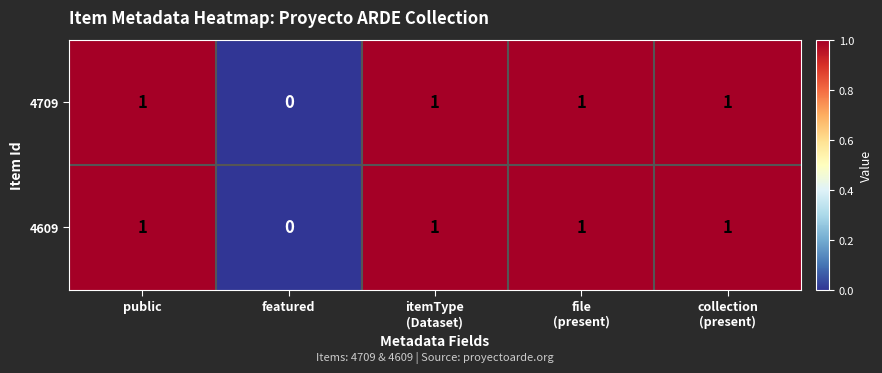

How many distinct data groups are displayed?

2